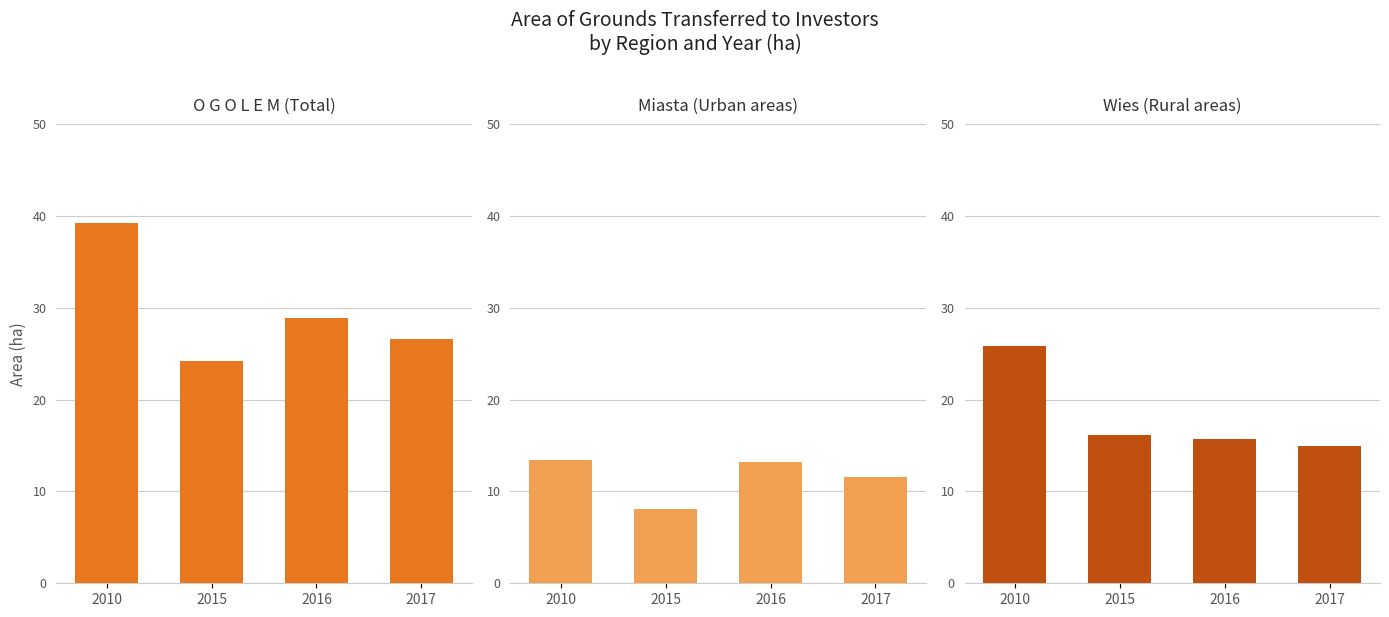

The Wies (Rural areas) series shows 21.6 at 2017. True or false?

False